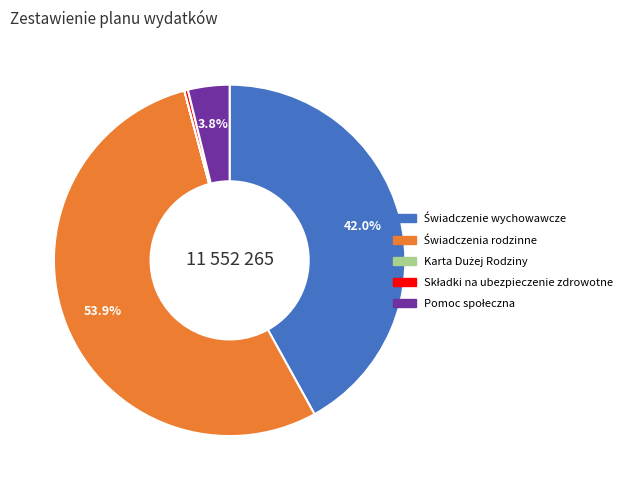

Is there a majority slice in this chart?

Yes